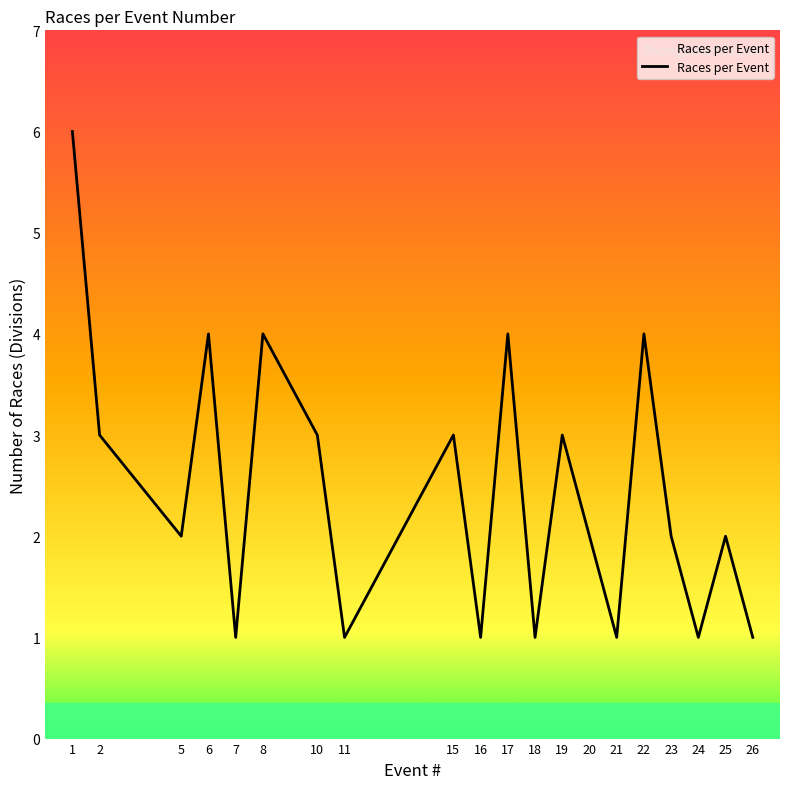

Count the number of data series in this chart.

1